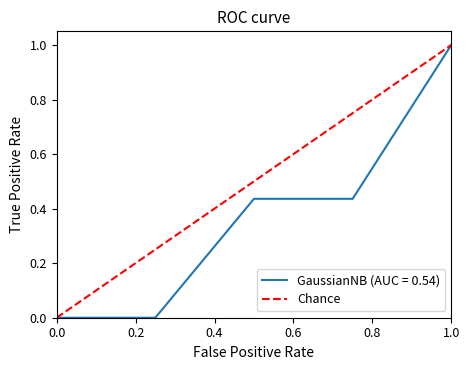

What is the greatest value displayed?

1.0